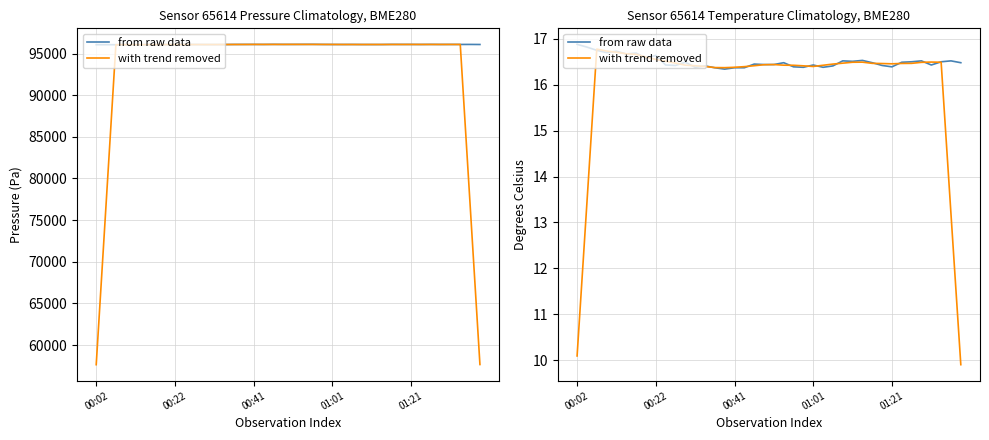

The value of from raw data at 14 is 16.4. True or false?

True